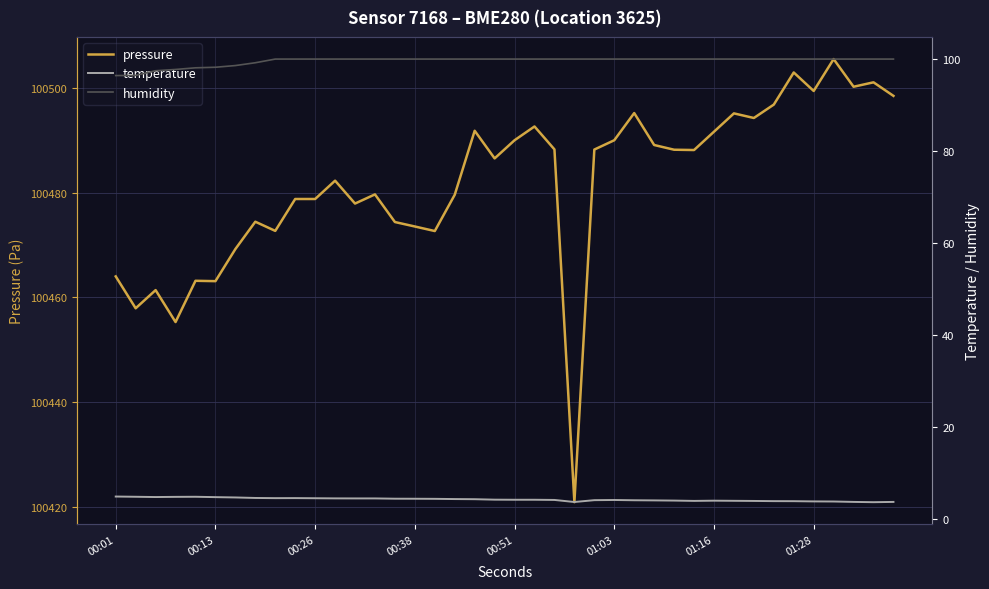

Which series changed the most between 18 and 32?

pressure